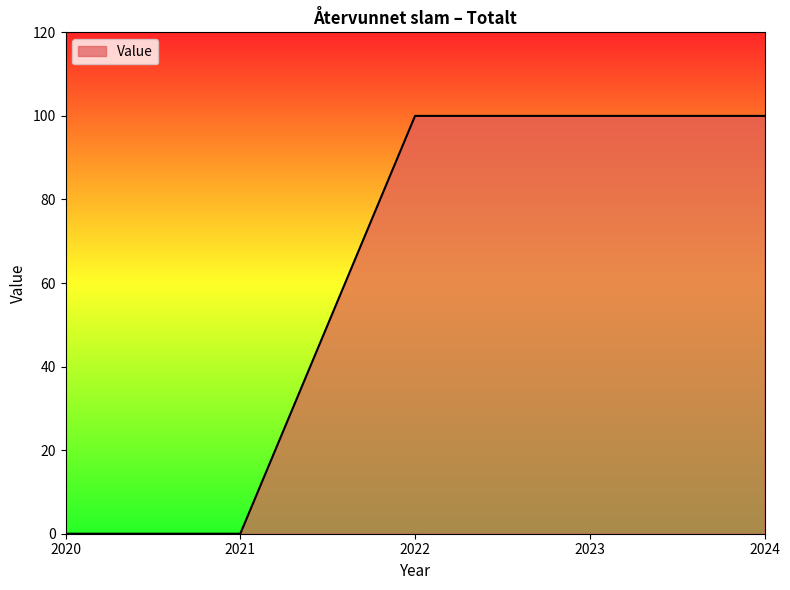

Count the number of categories in the chart.

5